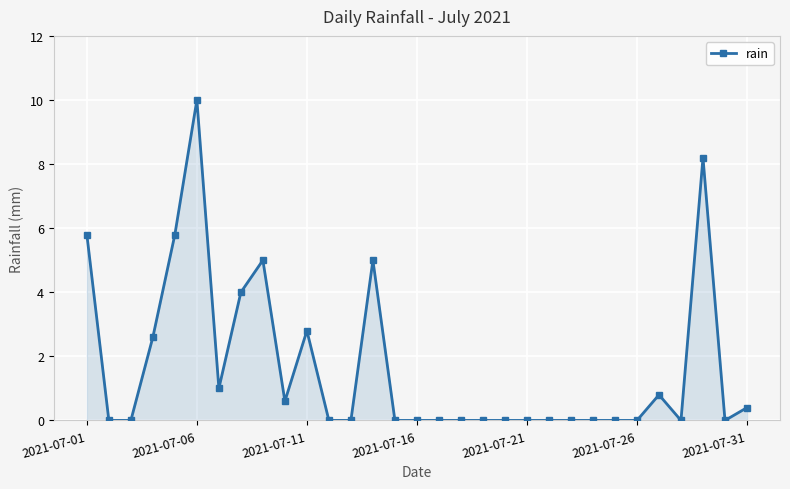

Reading right to left, transcribe all the data shown in this chart.

0.4	0.0	8.2	0.0	0.8	0.0	0.0	0.0	0.0	0.0	0.0	0.0	0.0	0.0	0.0	0.0	0.0	5.0	0.0	0.0	2.8	0.6	5.0	4.0	1.0	10.0	5.8	2.6	0.0	0.0	5.8